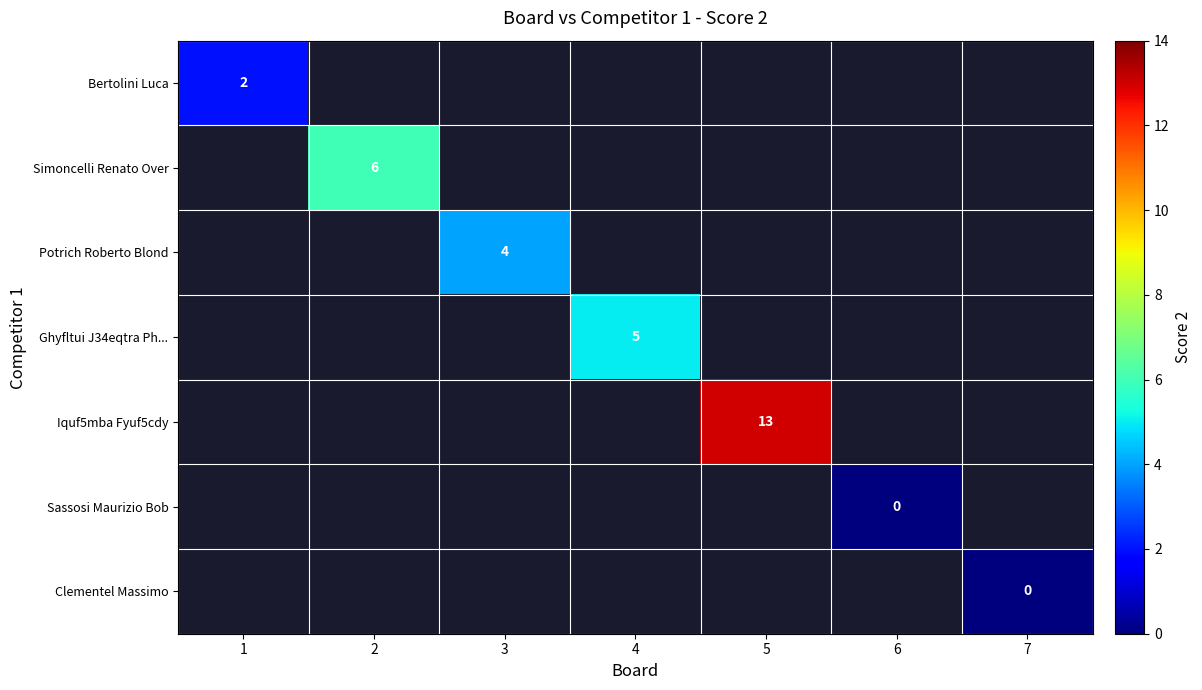

How many distinct data groups are displayed?

7